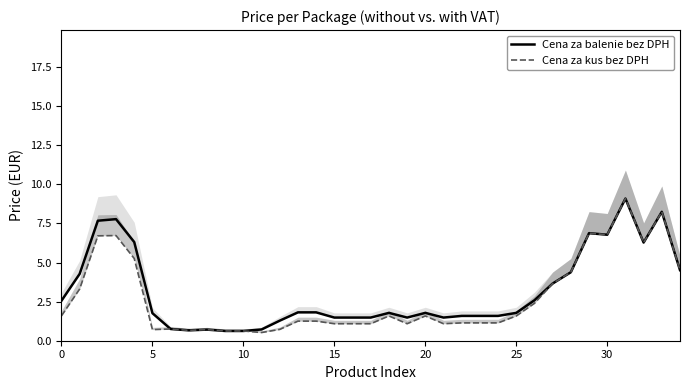

Between 9 and 14, which series saw the biggest shift?

Cena za balenie bez DPH